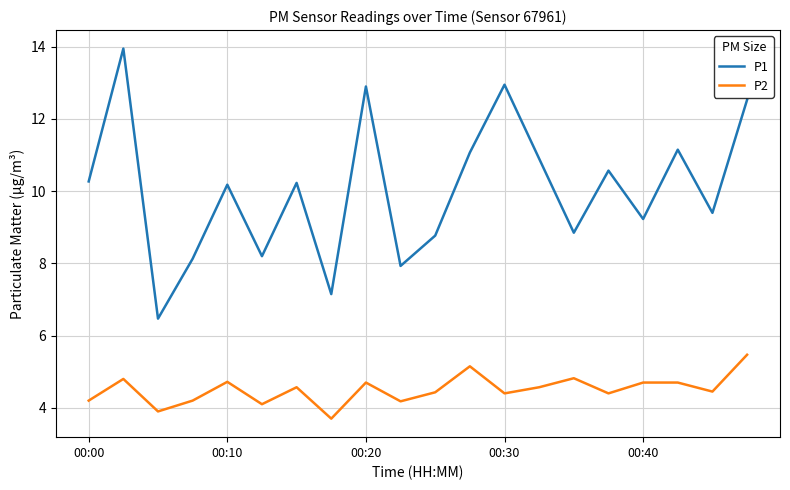

What is the difference between the maximum and minimum values in the P1 series?

7.5